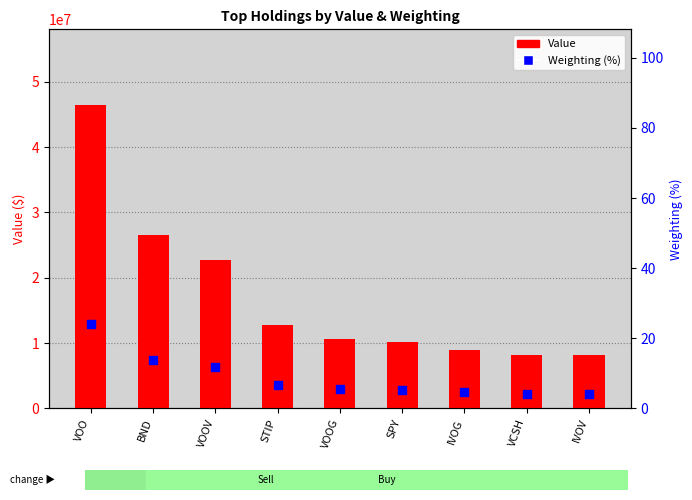

What is the total value across all series at VCSH?

8115004.2